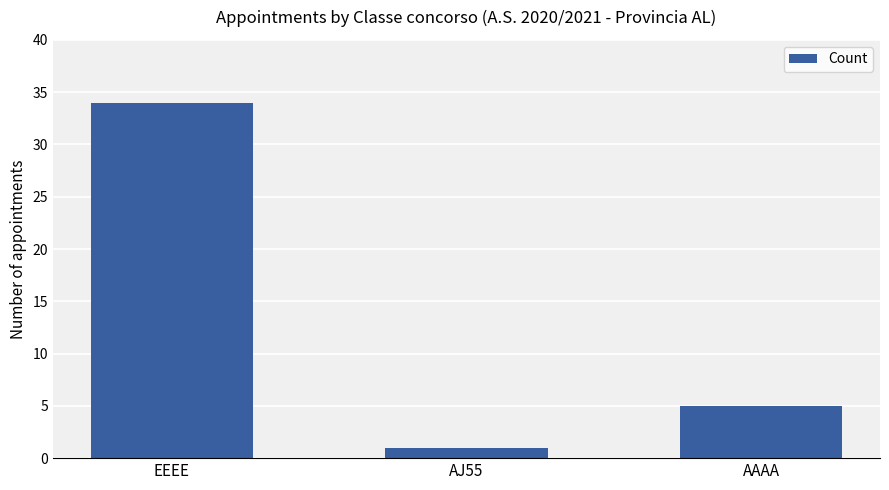

At which label is the value closest to 17?

AAAA